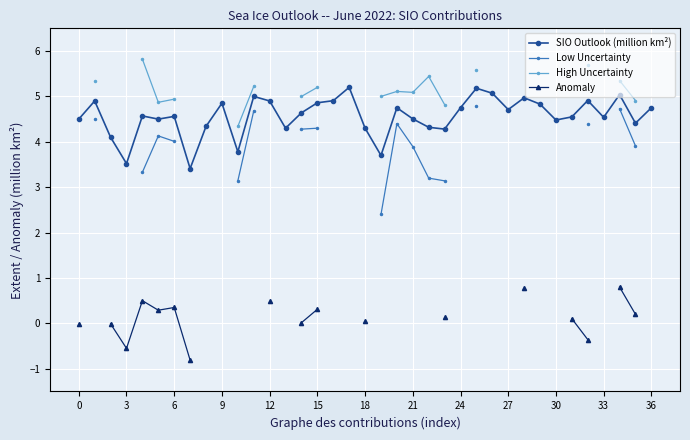

In Low Uncertainty, how many points are higher than both neighbors (excluding endpoints)?

2